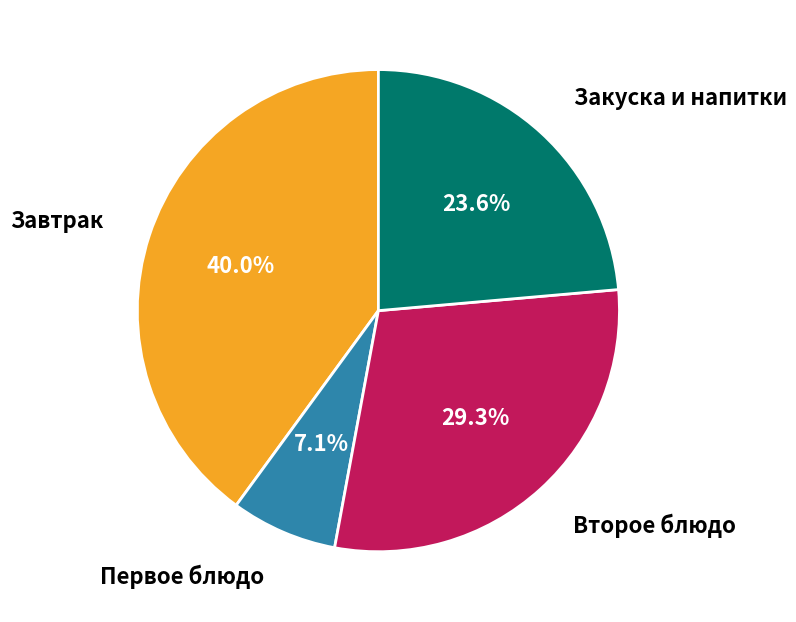

To the nearest percent, what is the average slice percentage?

25%